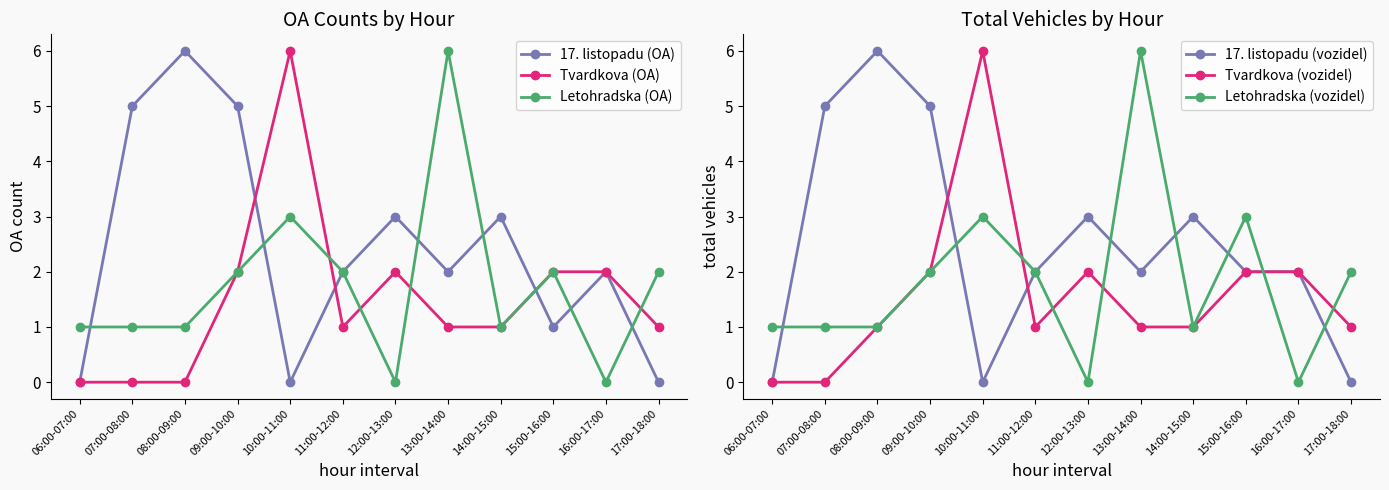

Is it true that 17. listopadu (vozidel) equals 2 at 06:00-07:00?

False